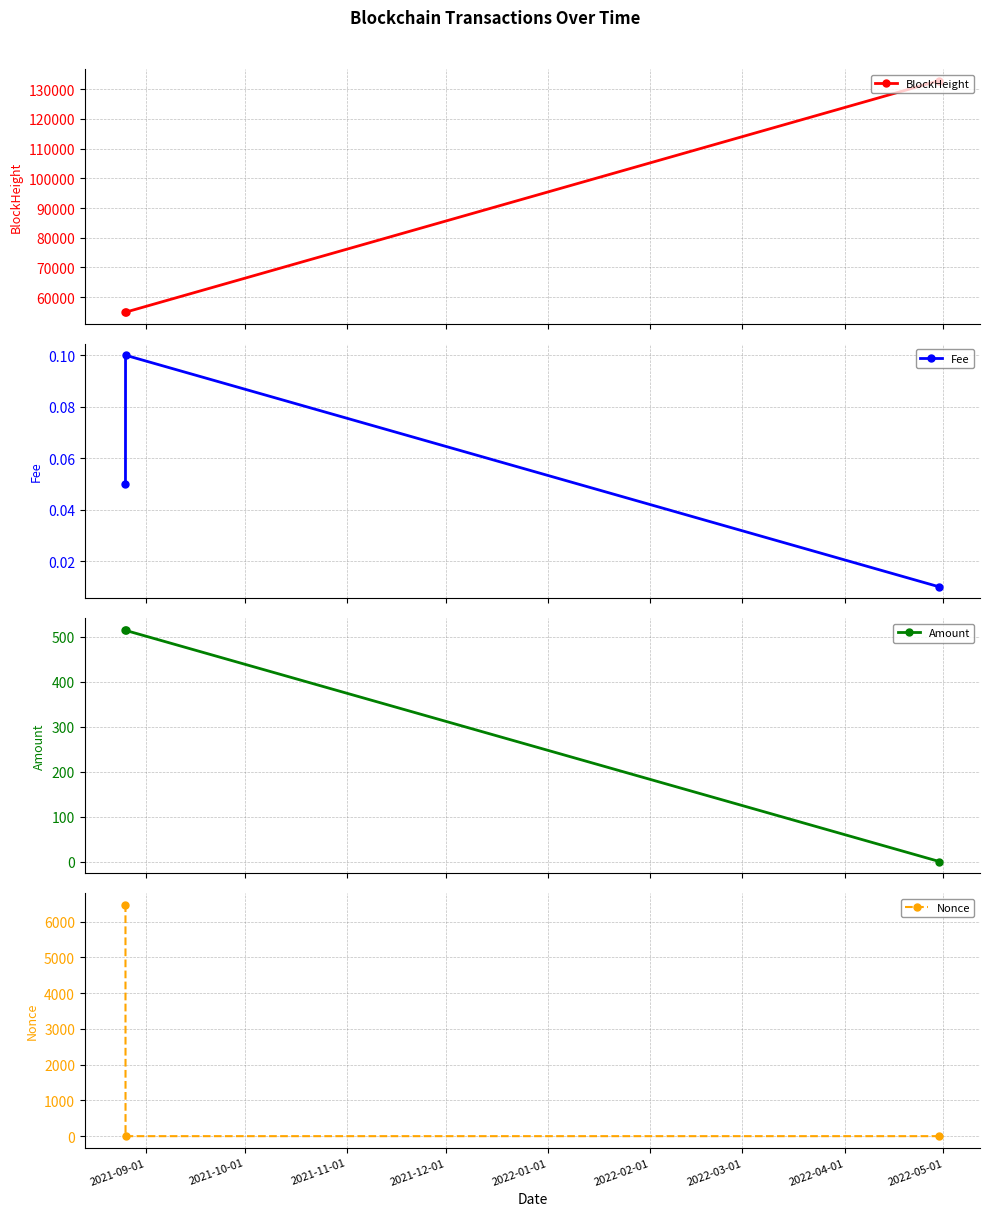

At how many categories does at least one series exceed 129833?

1